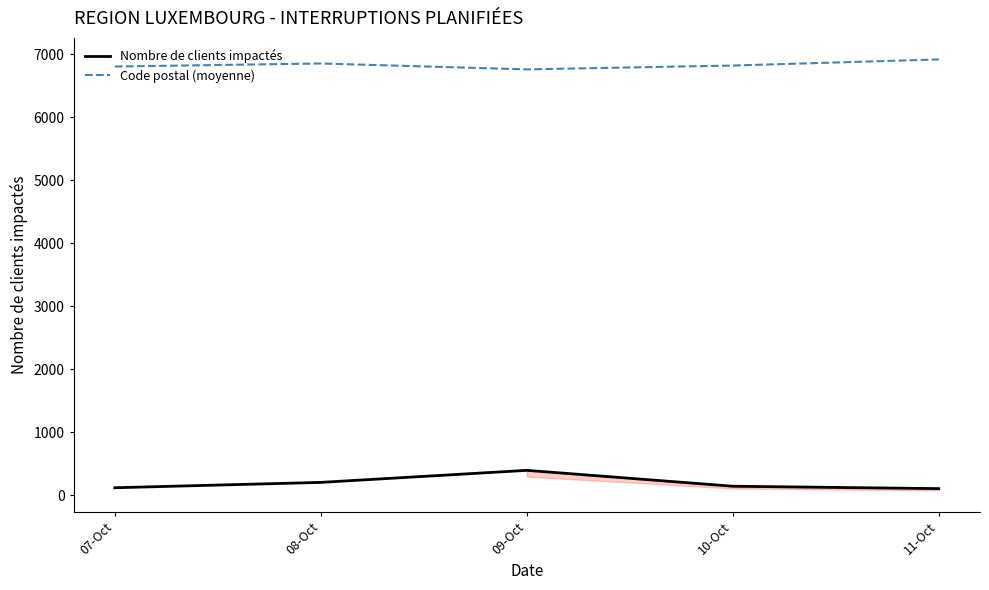

What is the spread (max minus min) of values at 10-Oct?

6675.0